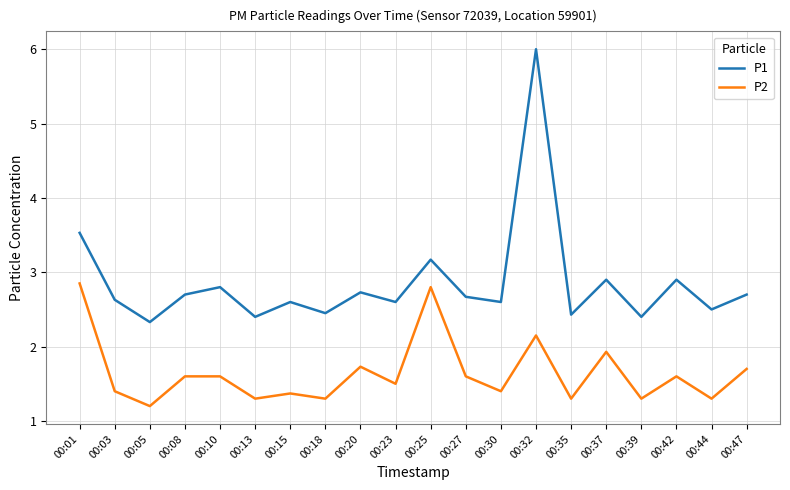

Which series has the largest total across all categories?

P1